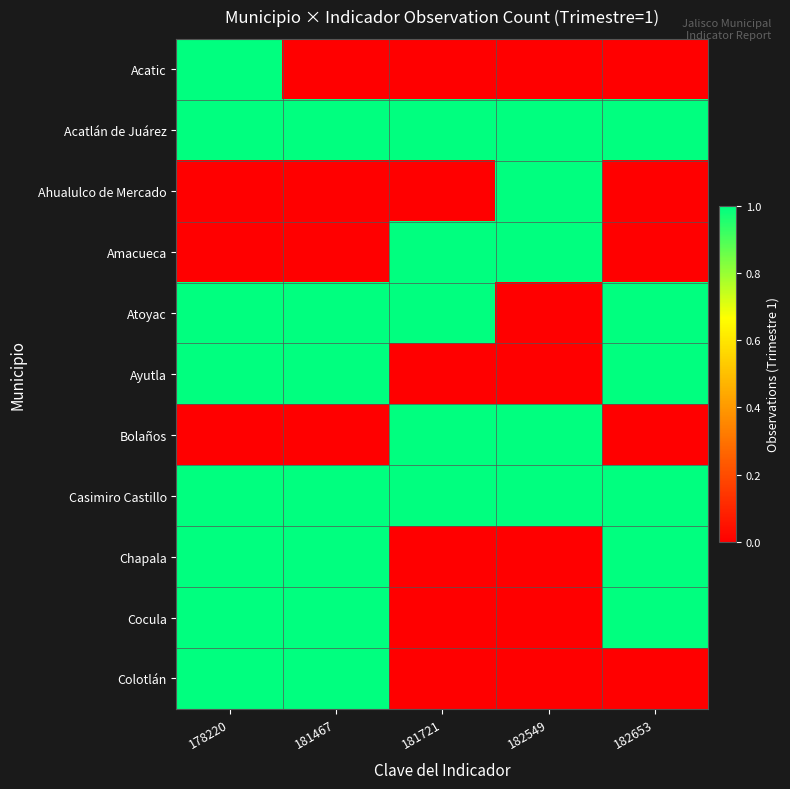

Which label corresponds to the smallest value in the chart?

181467